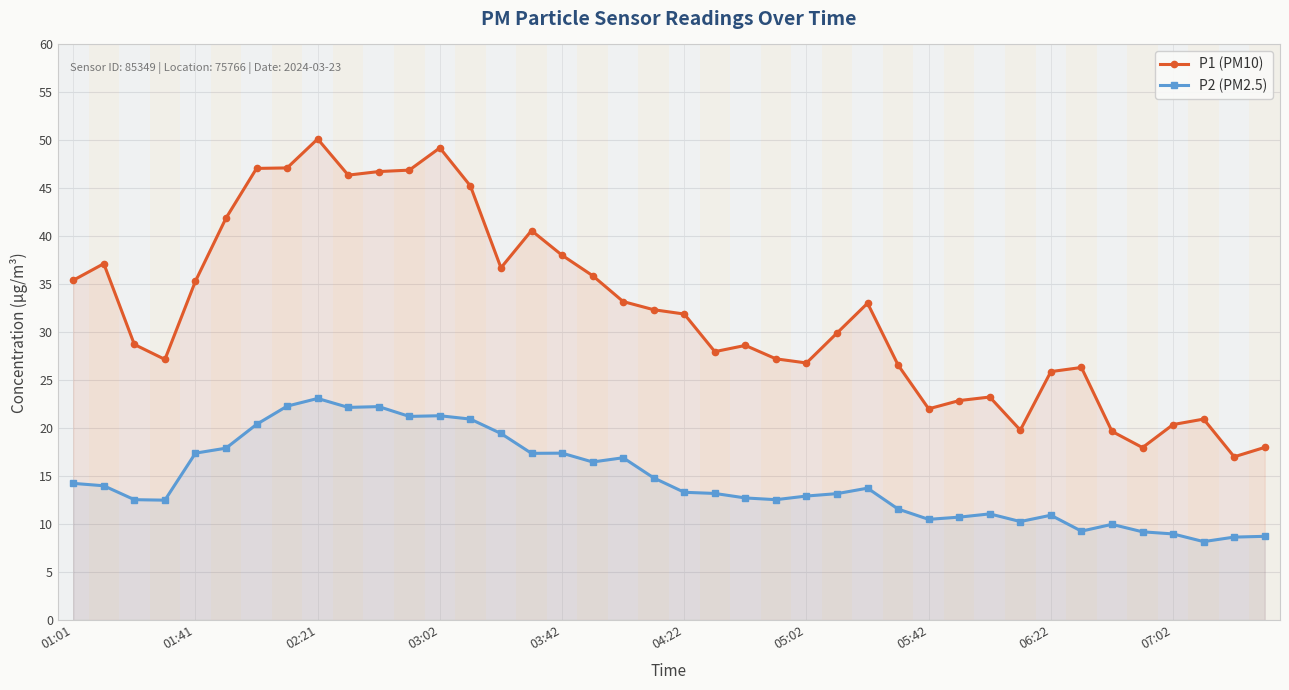

What is the spread (max minus min) of values at 06:22?

15.0